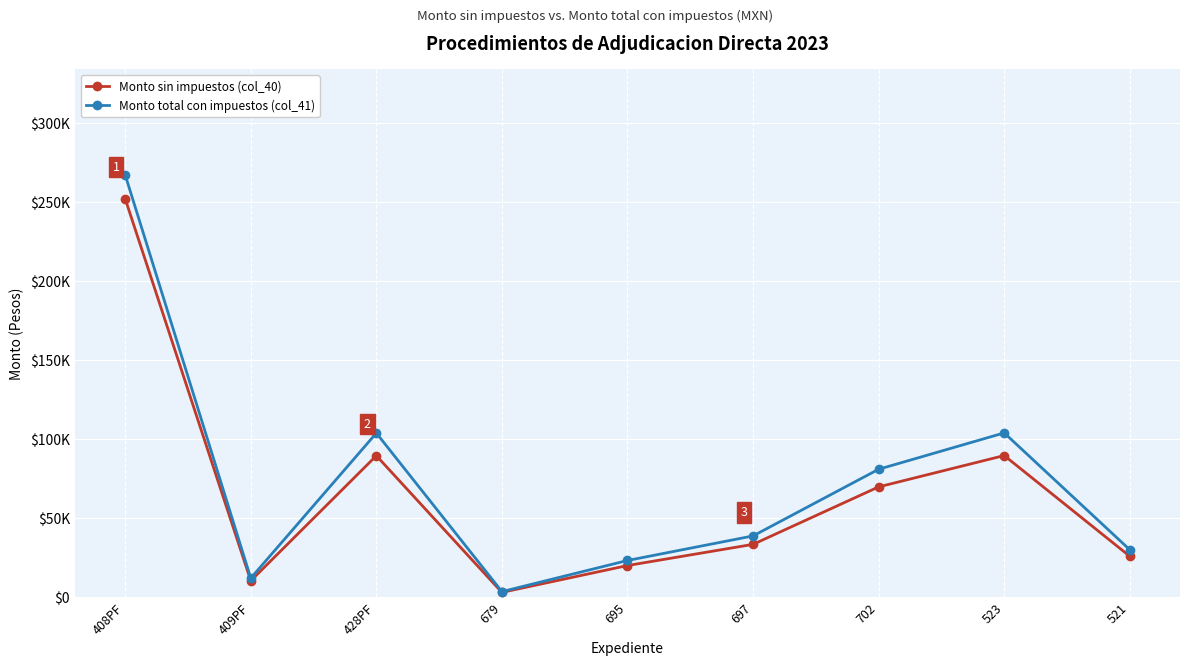

List the labels in order of Monto sin impuestos (col_40) value, largest first.

408PF, 523, 428PF, 702, 697, 521, 695, 409PF, 679